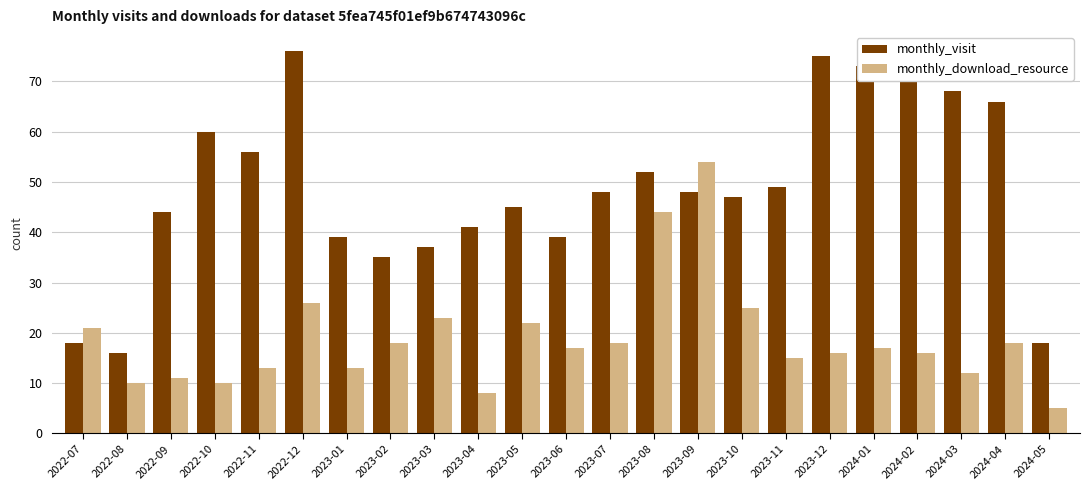

How many values in the monthly_download_resource series exceed 17?

10